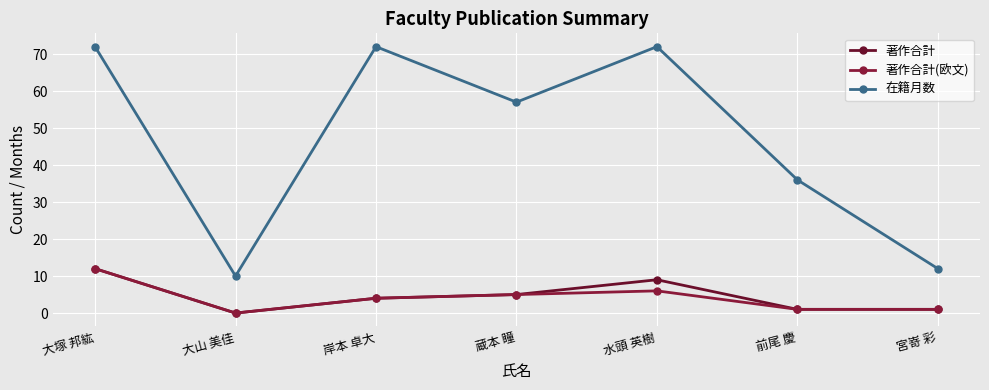

How many positive values does the 著作合計(欧文) series have?

6